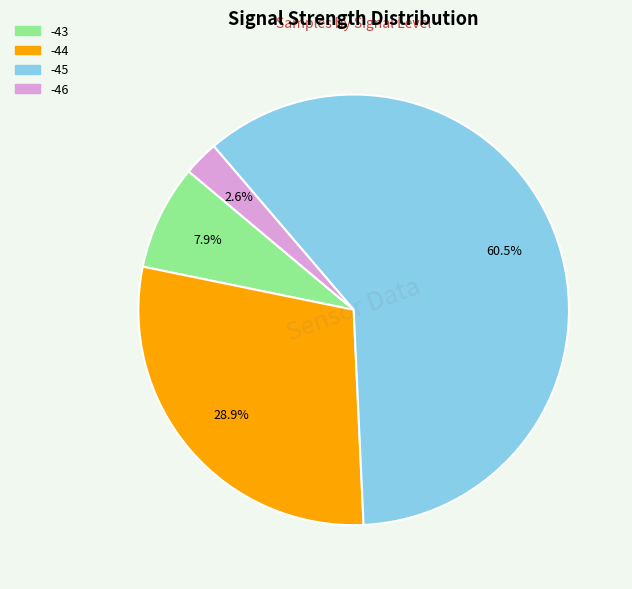

Does any single category account for the majority?

Yes